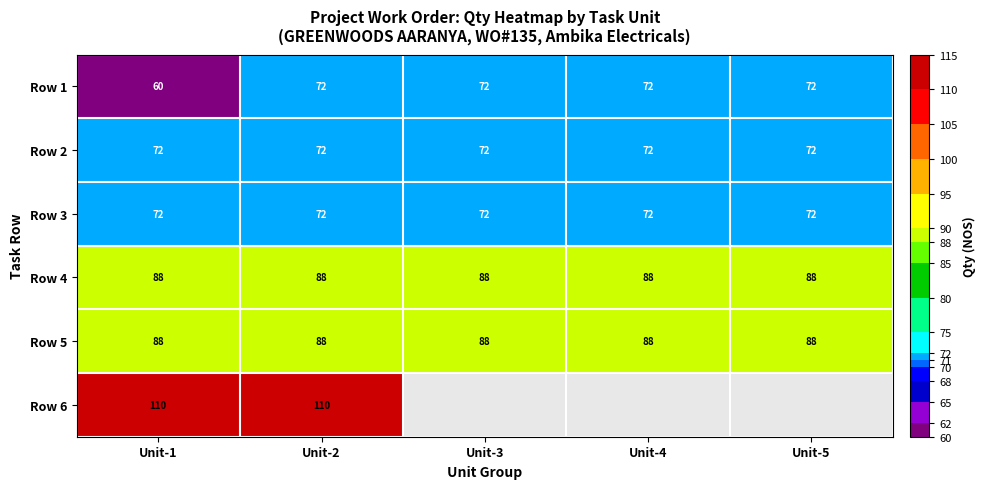

Read the Row 4 value at Unit-5.

88.0